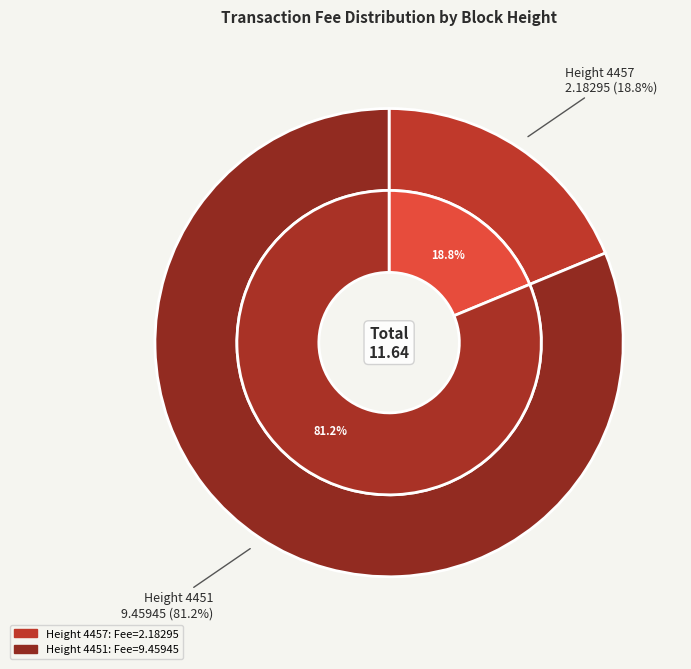

Is it true that 4457 is 19% of the pie?

True